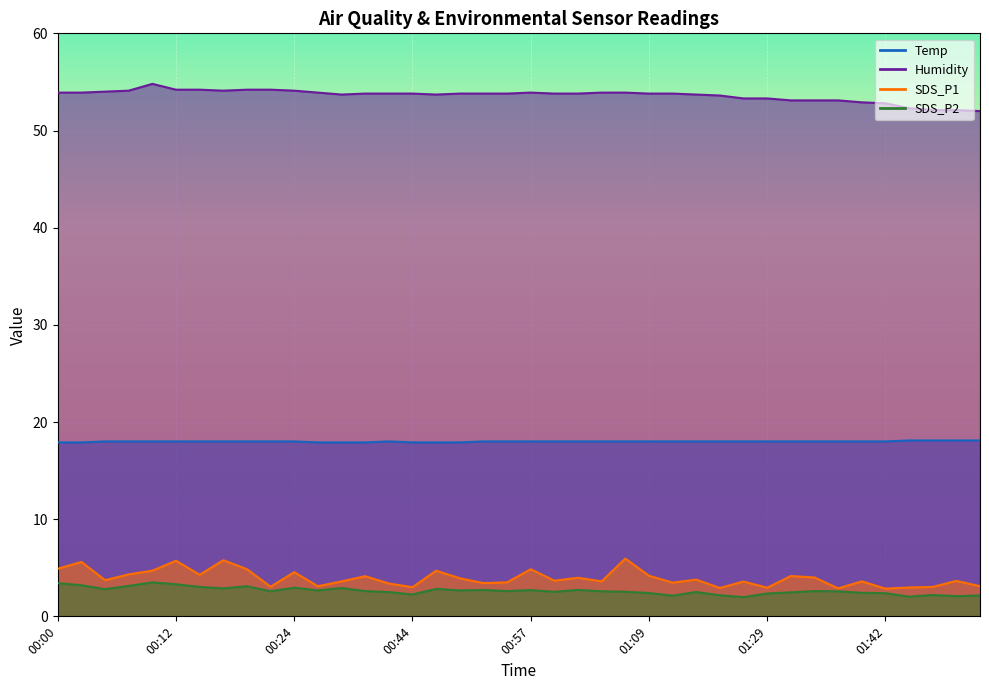

Between 00:37 and 01:11, which is larger?

01:11